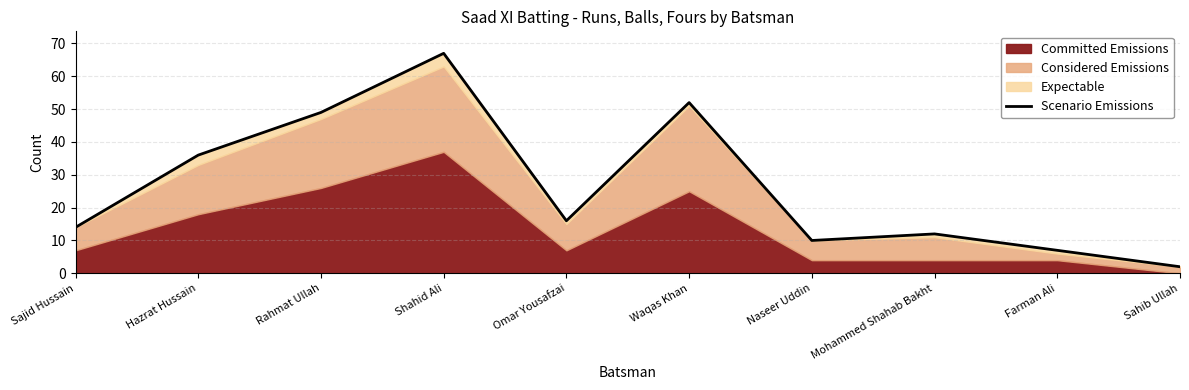

What is the sum of all values?

265